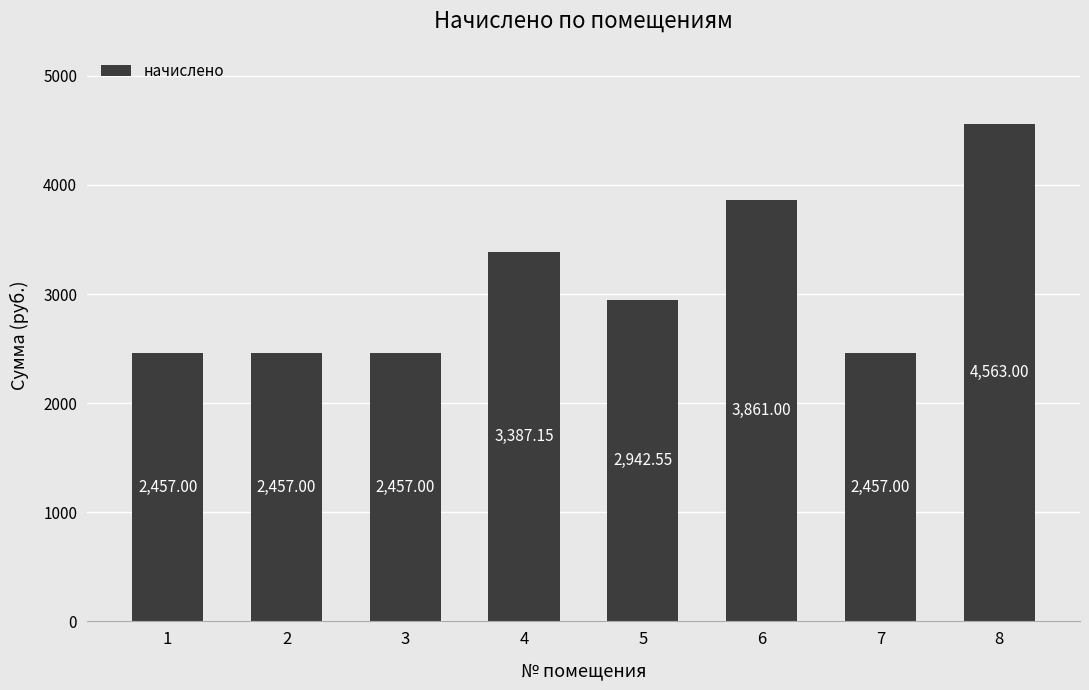

Reading left to right, list all the values displayed in this chart.

2457.0	2457.0	2457.0	3387.2	2942.6	3861.0	2457.0	4563.0